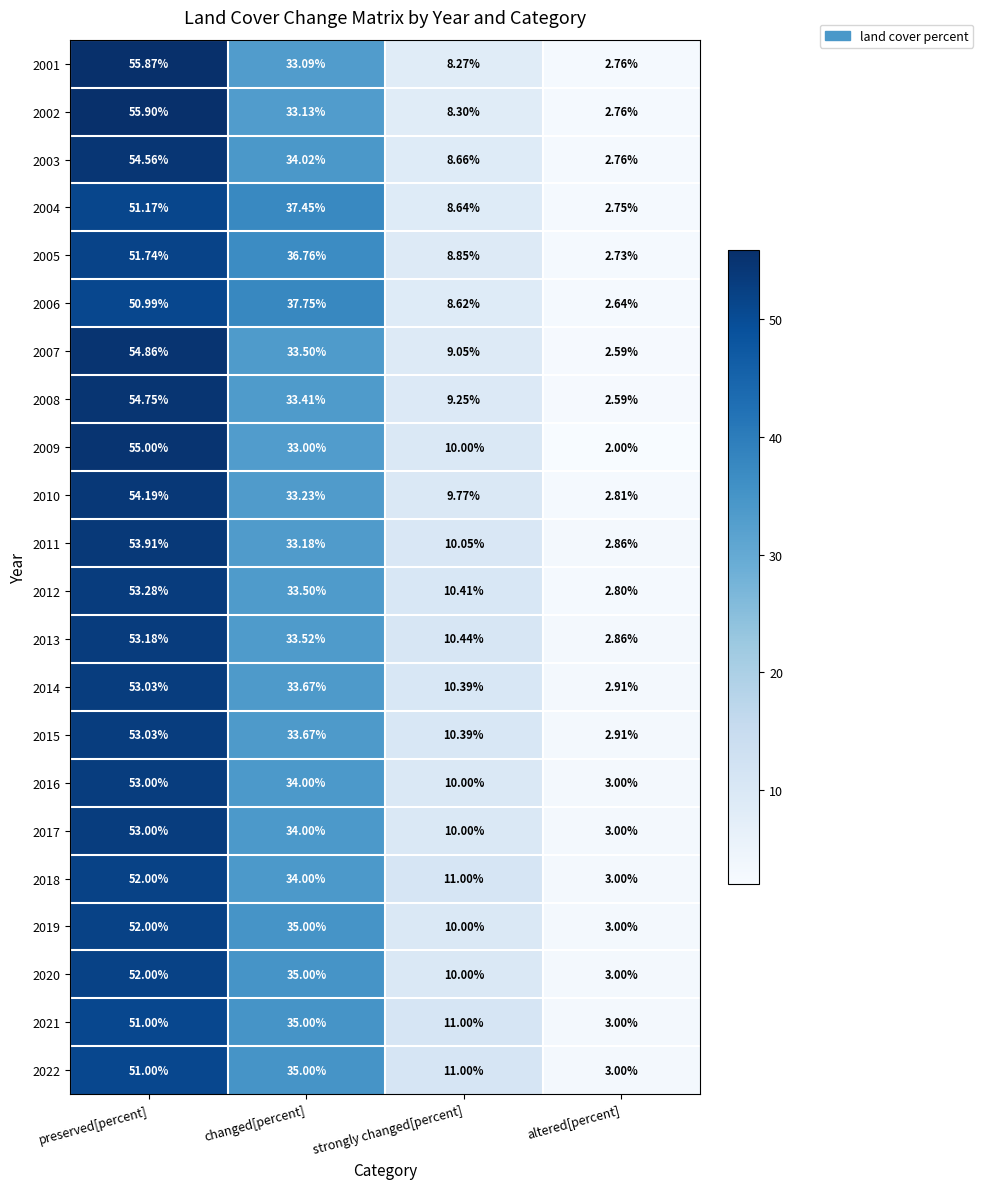

Is the value of 2003 at preserved[percent] greater than the value of 2021 at changed[percent]?

Yes